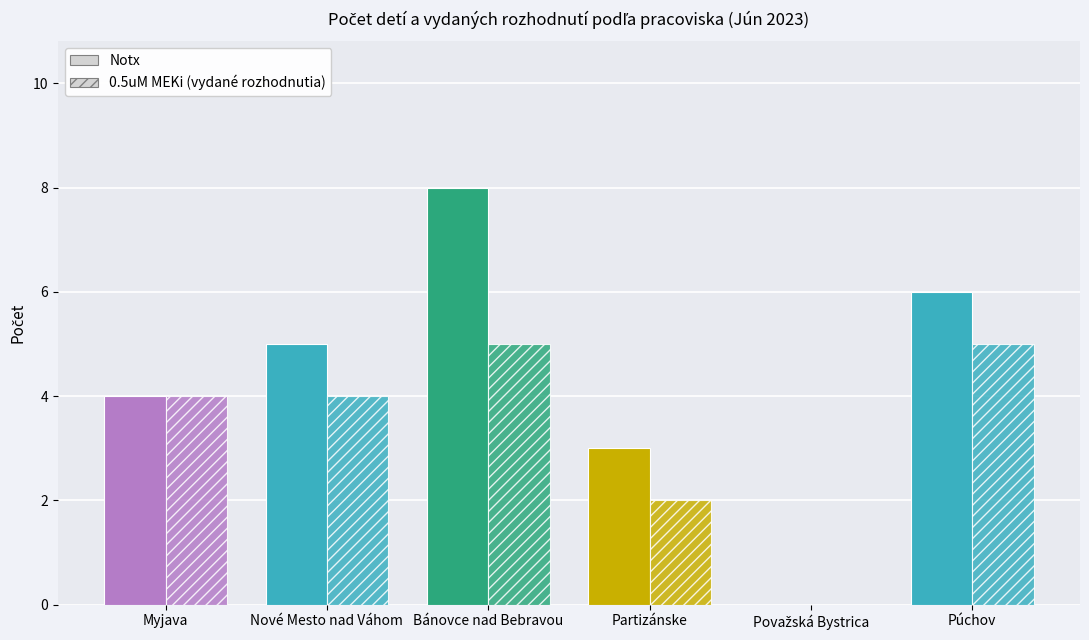

The value of 0.5uM MEKi (počet vydaných rozhodnutí) at Partizánske is 3. True or false?

False